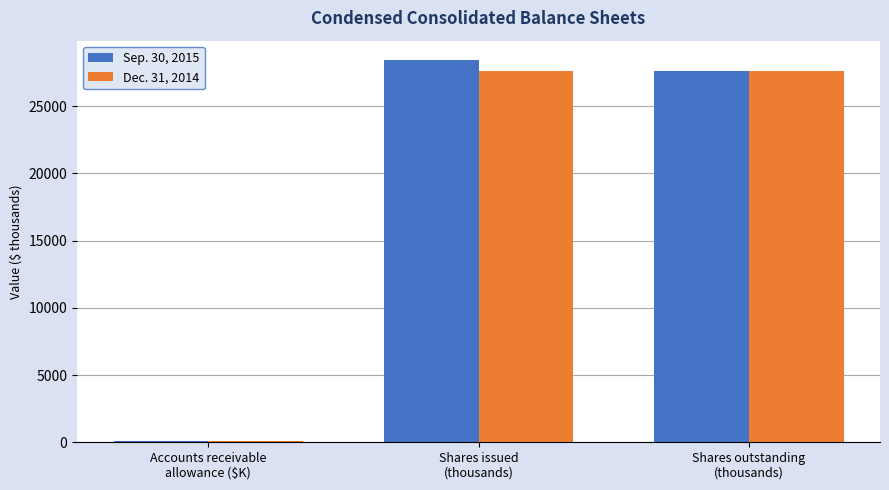

What value does the Sep. 30, 2015 series have at Accounts receivable
allowance ($K)?

125